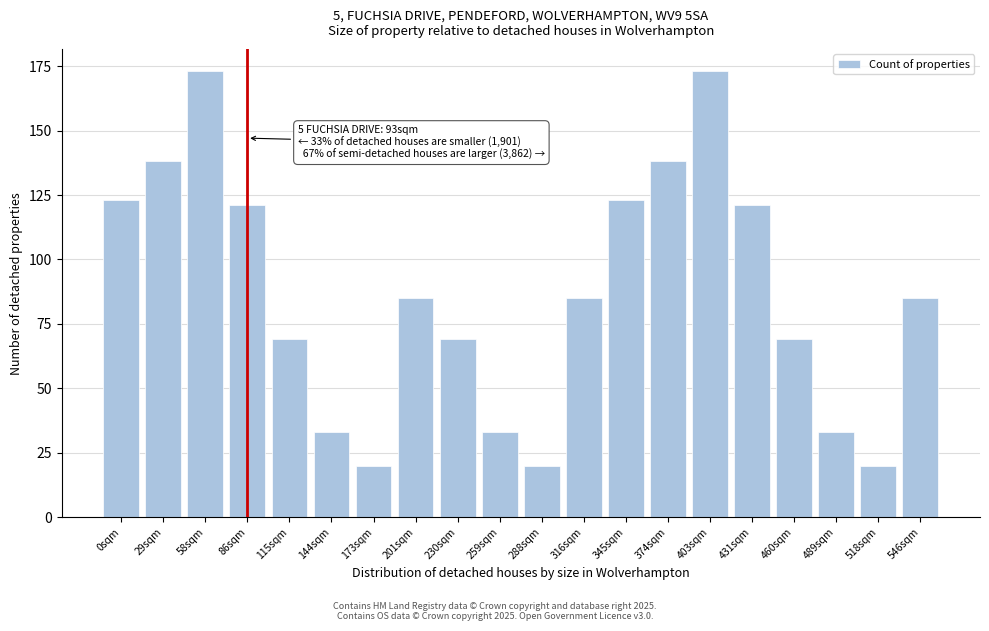

Reading left to right, transcribe all the data shown in this chart.

123	138	173	121	69	33	20	85	69	33	20	85	123	138	173	121	69	33	20	85